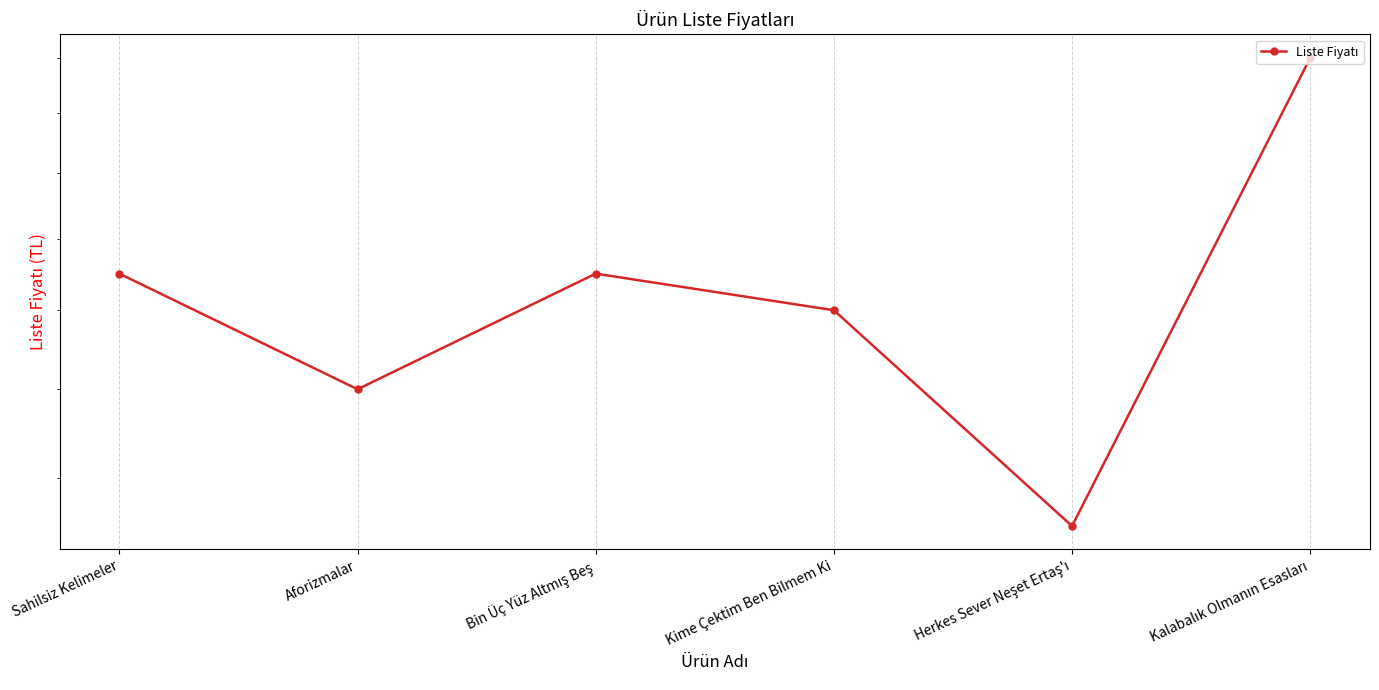

Reading left to right, list all the values displayed in this chart.

Sahilsiz Kelimeler=210	Aforizmalar=180	Bin Üç Yüz Altmış Beş=210	Kime Çektim Ben Bilmem Ki=200	Herkes Sever Neşet Ertaş'ı=150	Kalabalık Olmanın Esasları=280